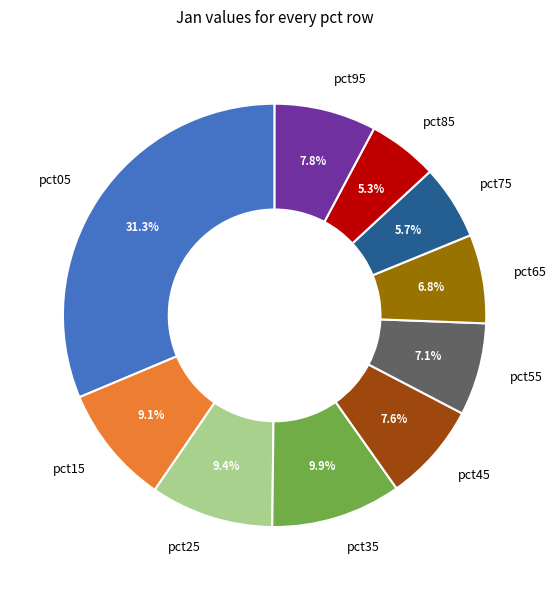

How much of the chart is everything except pct45?

92.4%